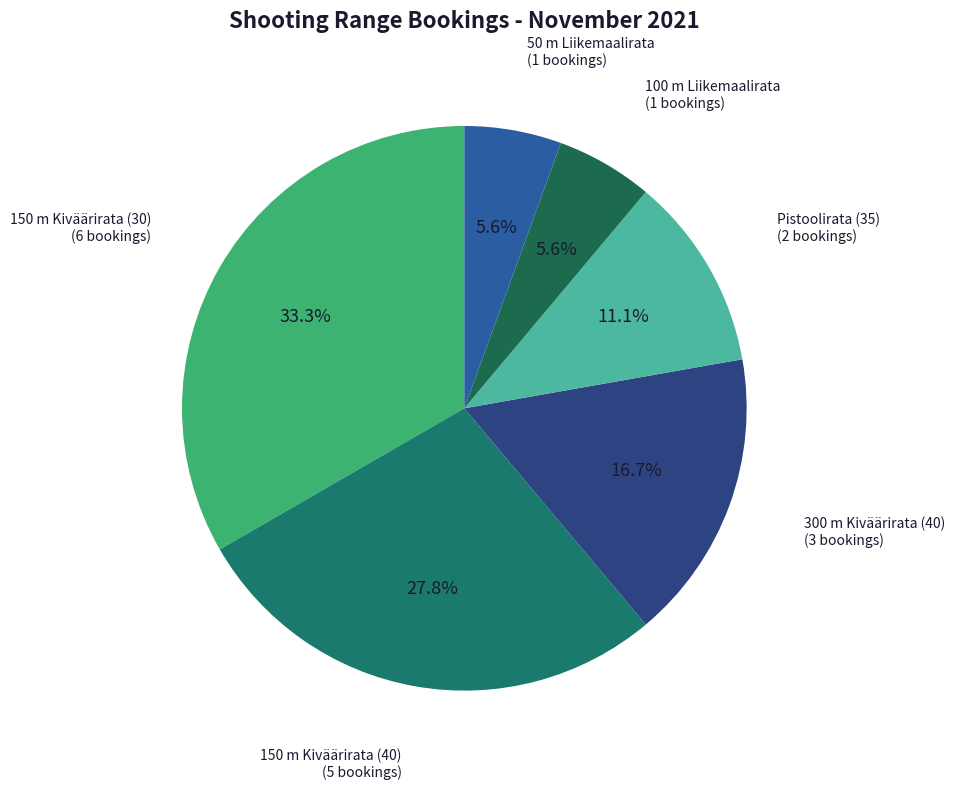

Is it true that 150 m Kiväärirata (30) is 20% of the pie?

False